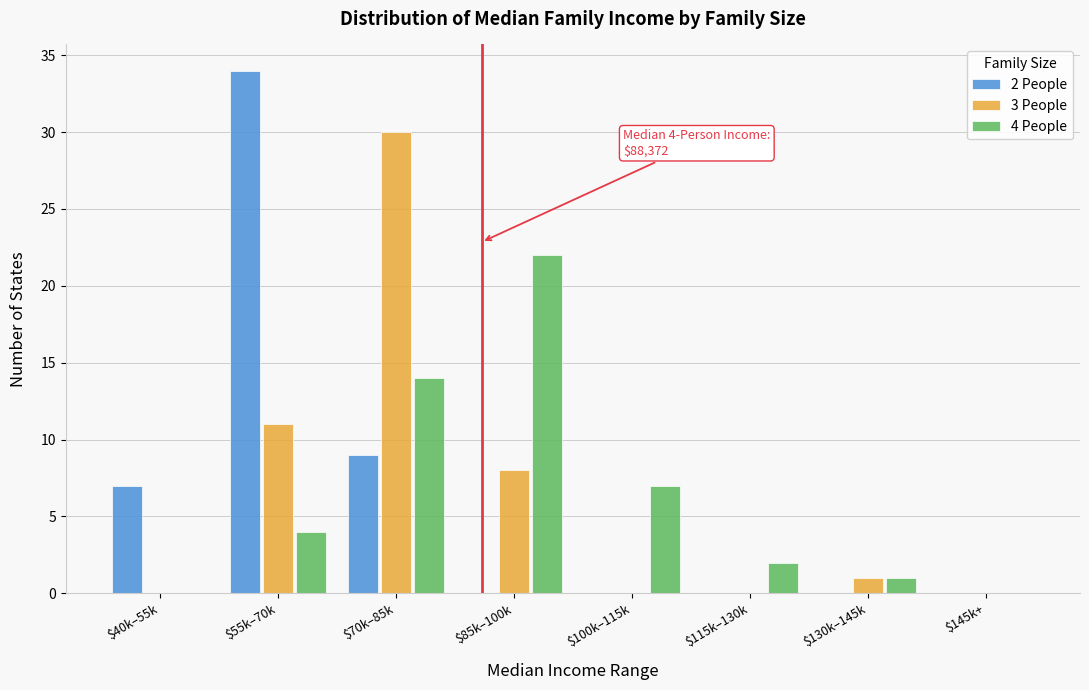

Is it true that 3 People equals 11 at $55k–70k?

True